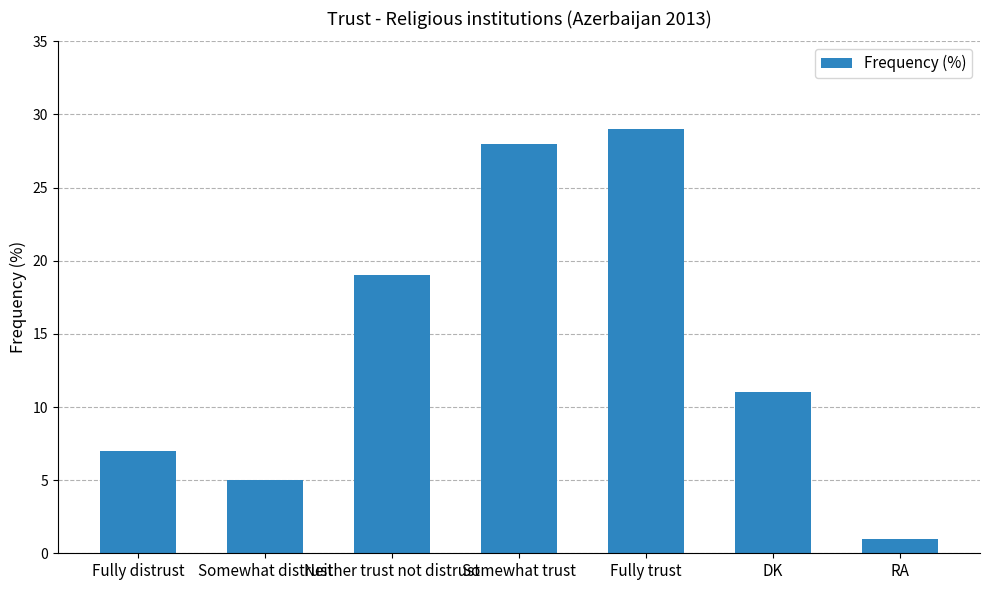

What is the difference between the maximum and second lowest values?

24